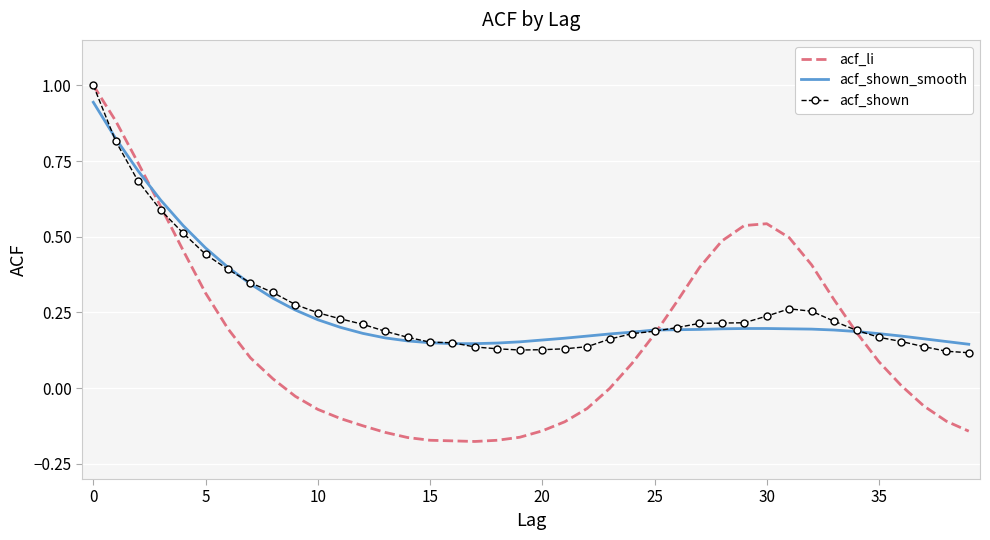

What is the maximum value shown in the chart?

1.0